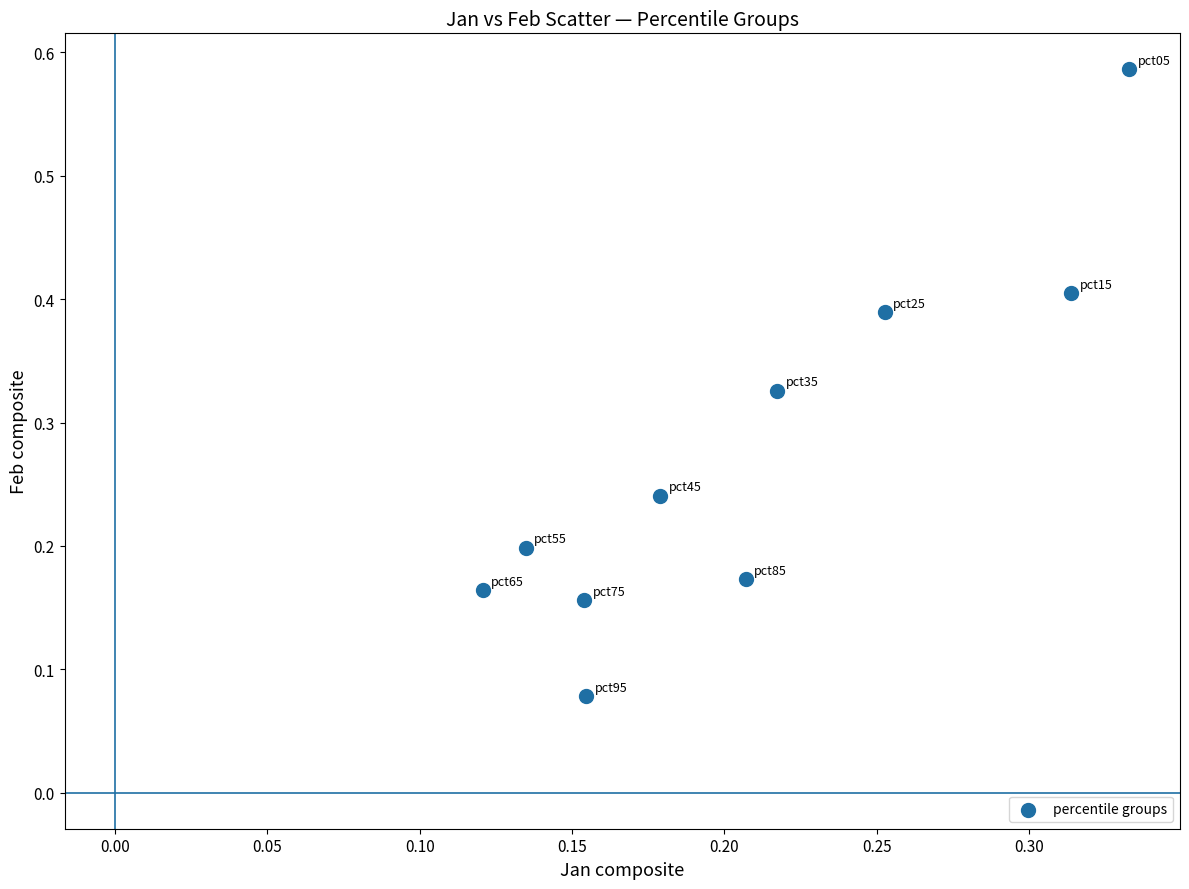

What is the range of Y values (max minus min)?

0.5